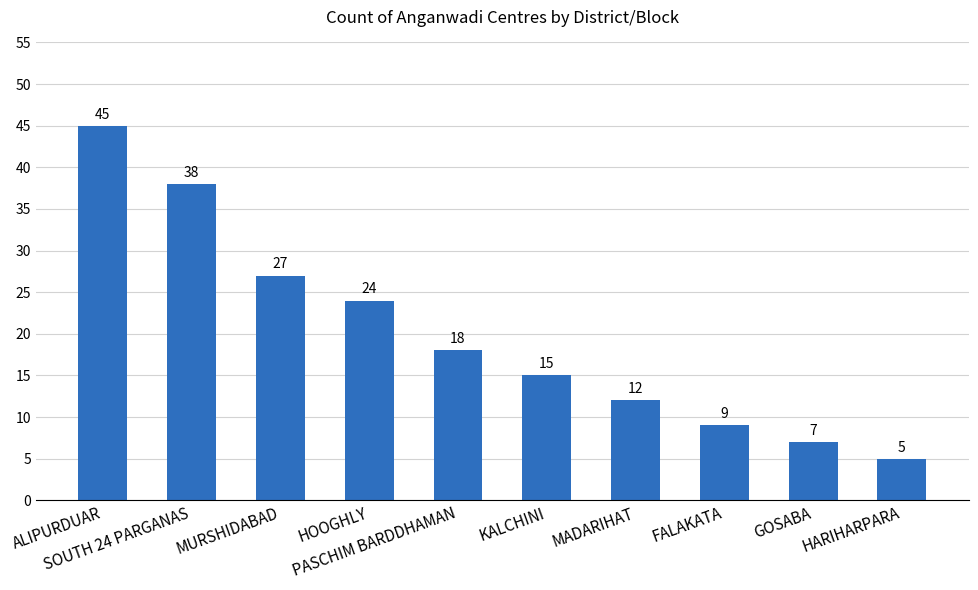

What is the sum of the values at SOUTH 24 PARGANAS and FALAKATA?

47